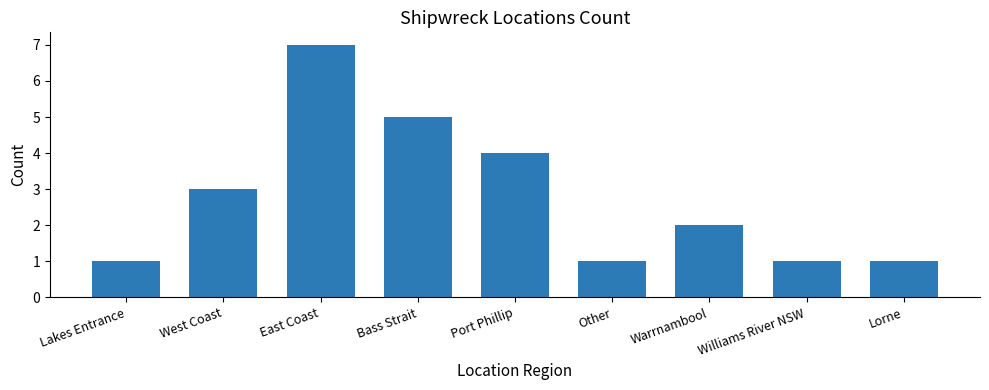

What is the label of the 6th bar from the right?

Bass Strait